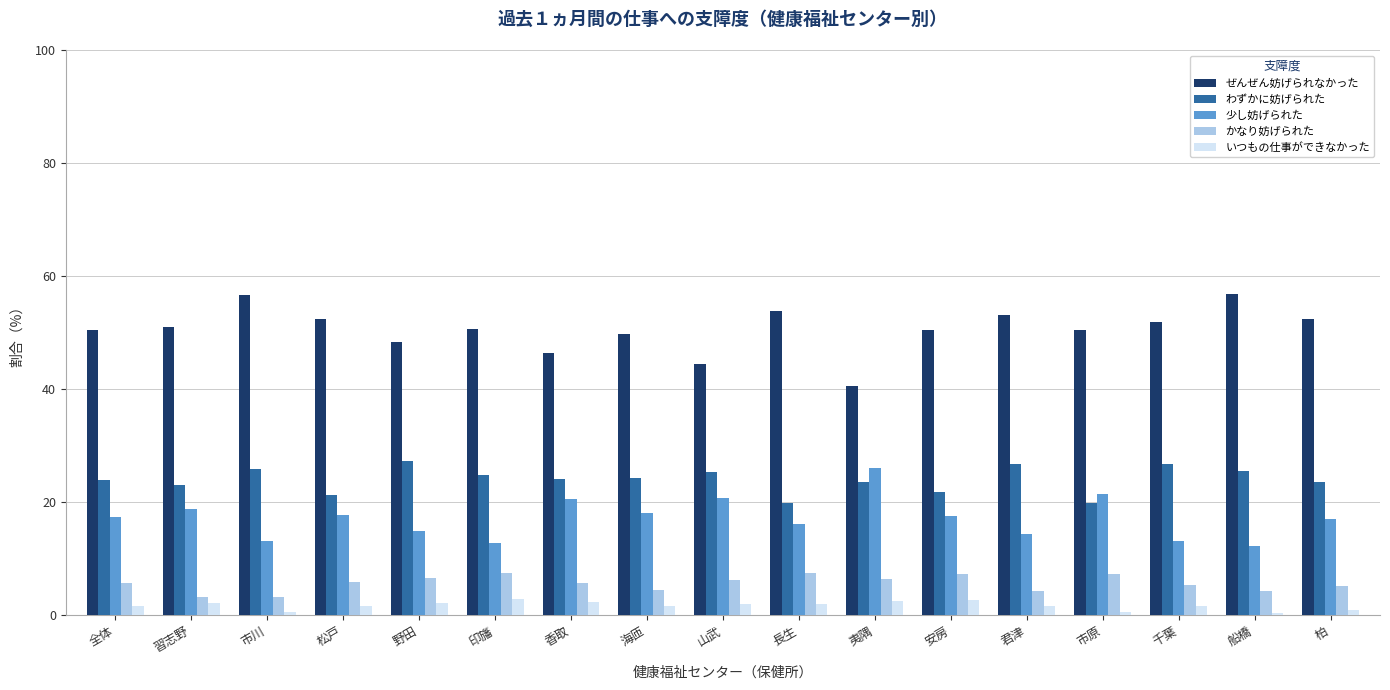

Which series has the largest total across all categories?

ぜんぜん妨げられなかった